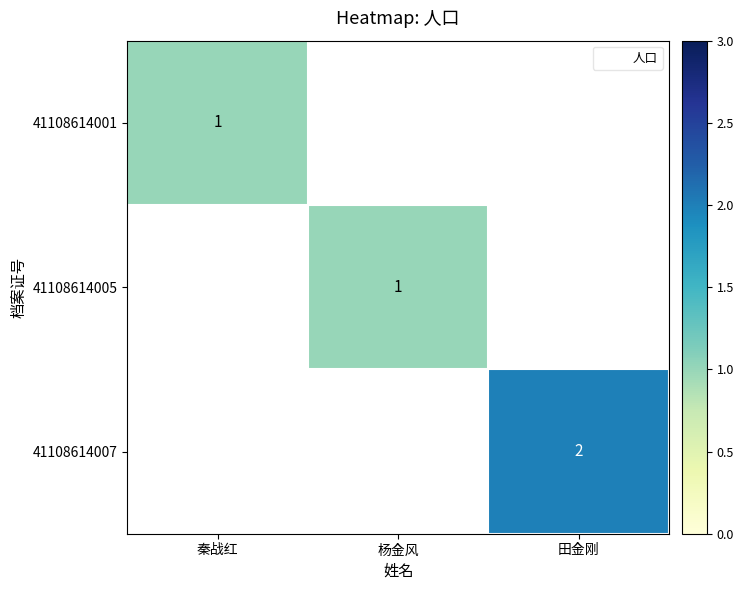

True or false: 41108614007 has a value of 2.0 at 田金刚.

True